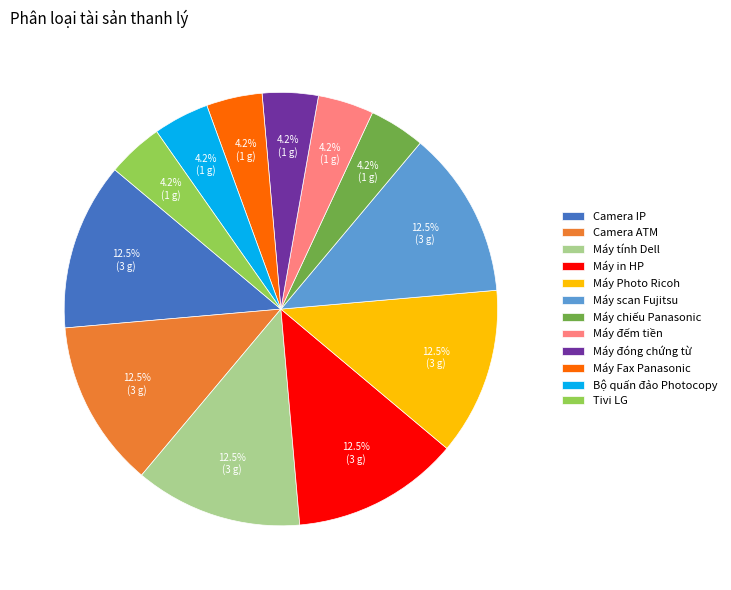

Is the sum of Máy Photo Ricoh and Camera ATM greater than half?

No